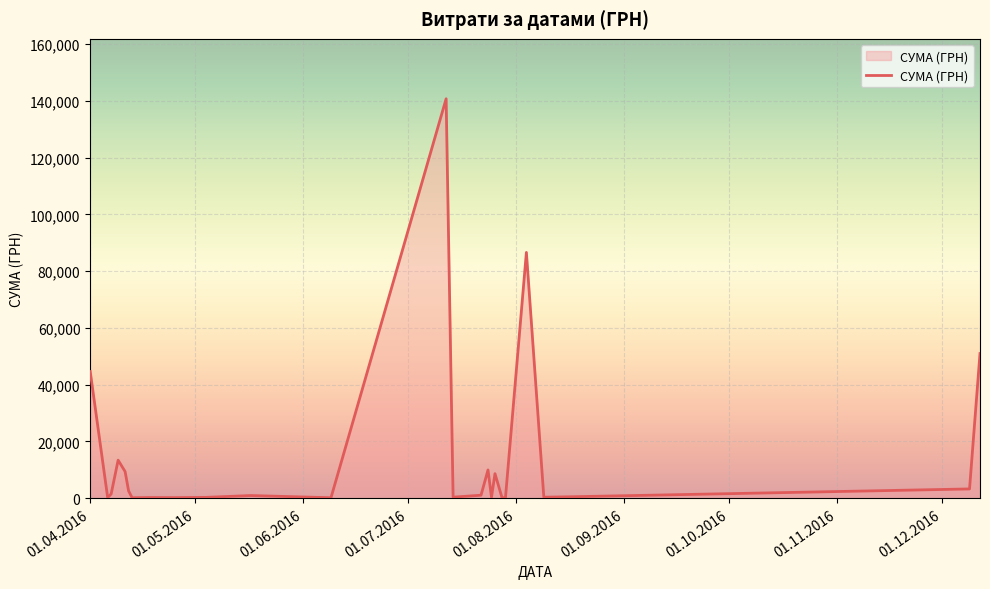

What is the sum of all values?

377077.4